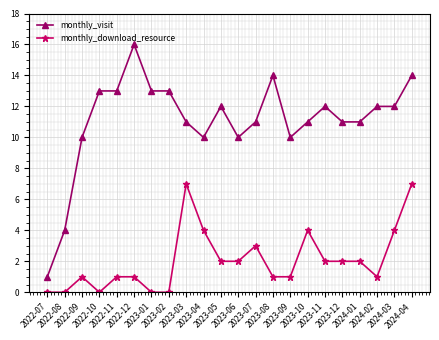

The monthly_visit series shows 14 at 2023-08. True or false?

True